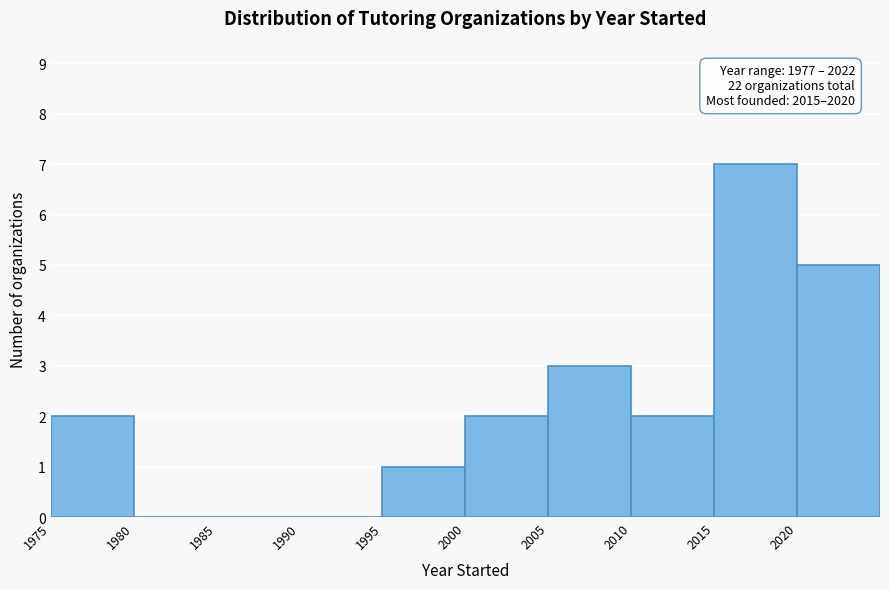

Over which range of the x-axis is the bar tallest?

2015 to 2020